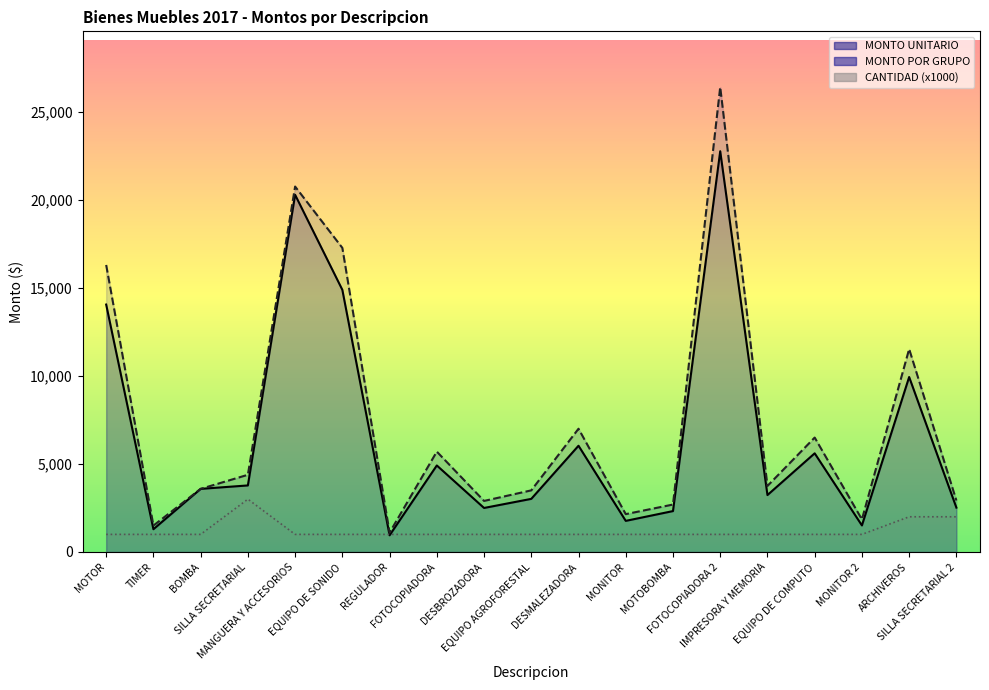

How many interior local peaks does the CANTIDAD (x1000) series have?

1